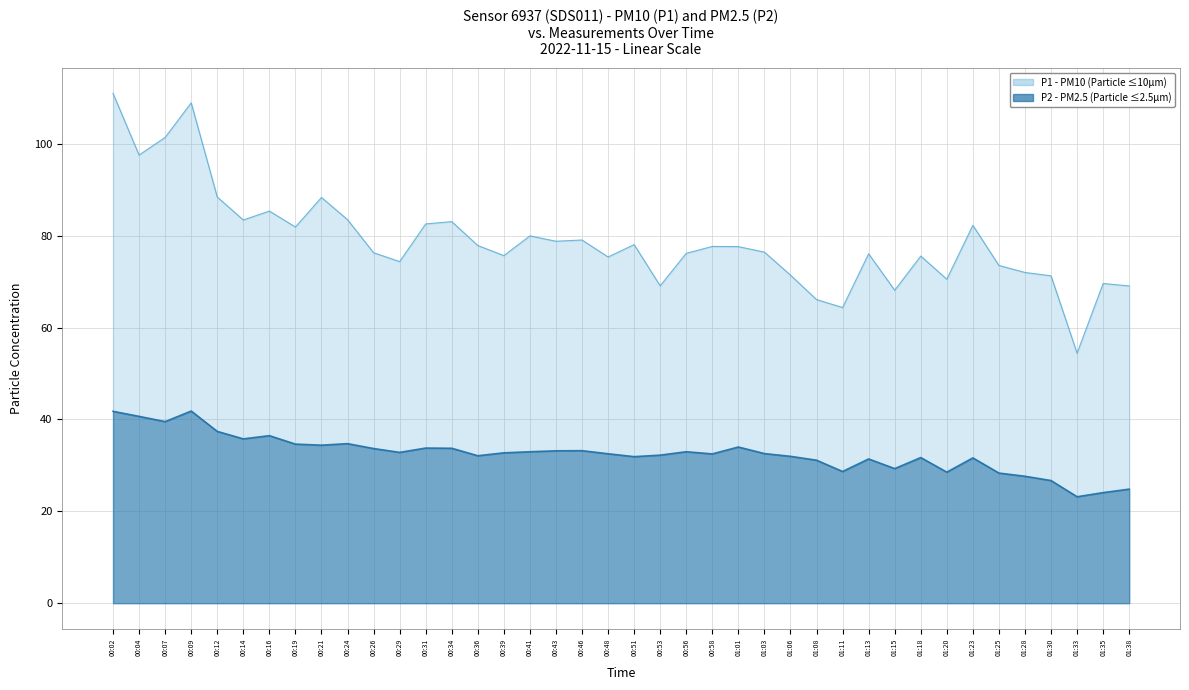

At which category does P2 reach its first local peak?

00:09